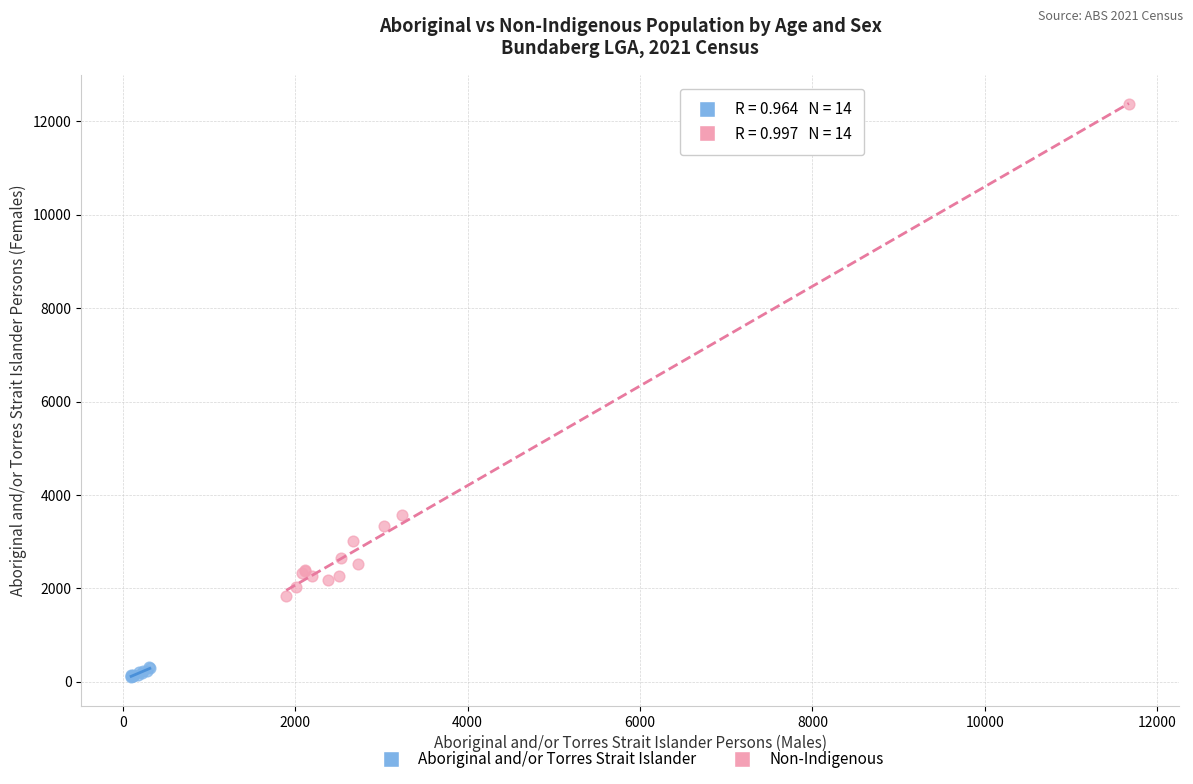

Which series reaches the maximum Y coordinate?

Non-Indigenous